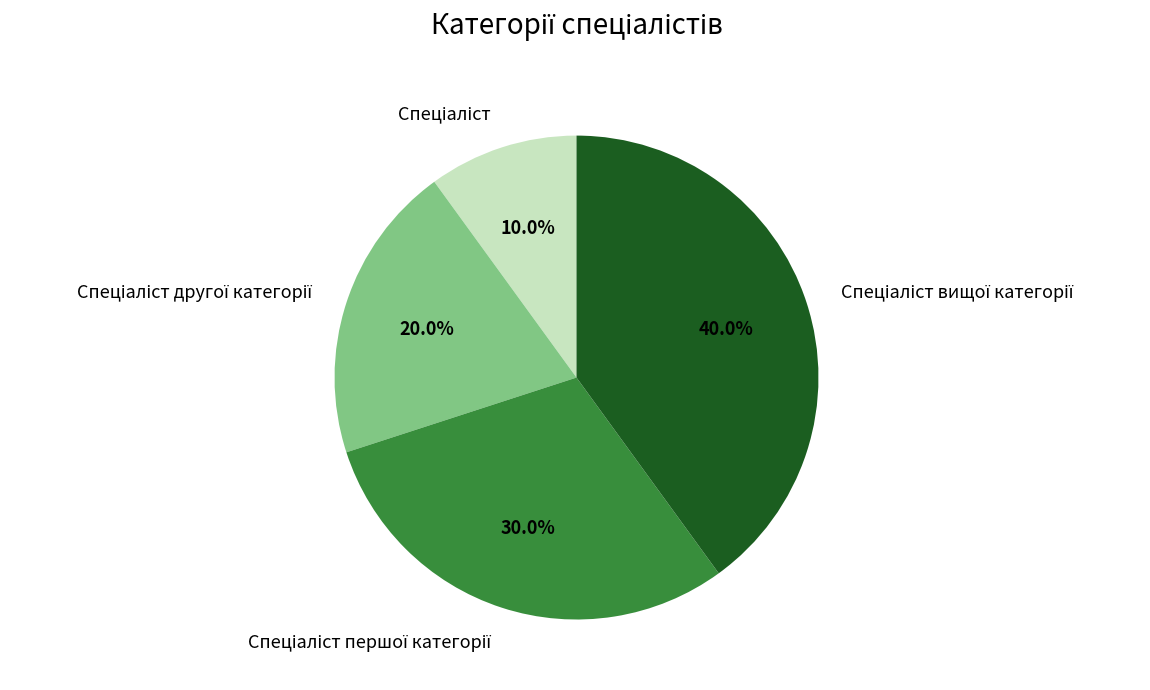

Does any single category account for the majority?

No